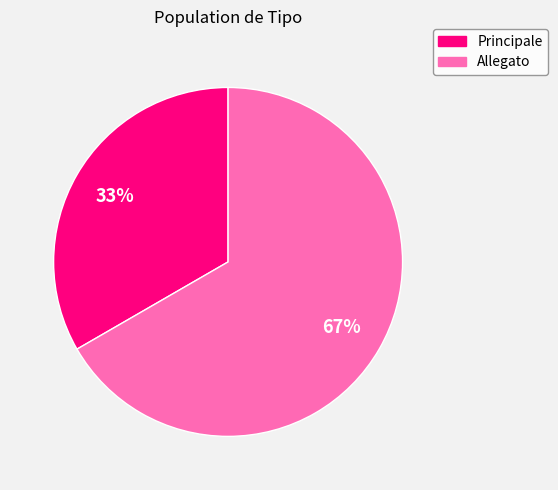

To the nearest percent, what percentage of the pie is Principale?

33%